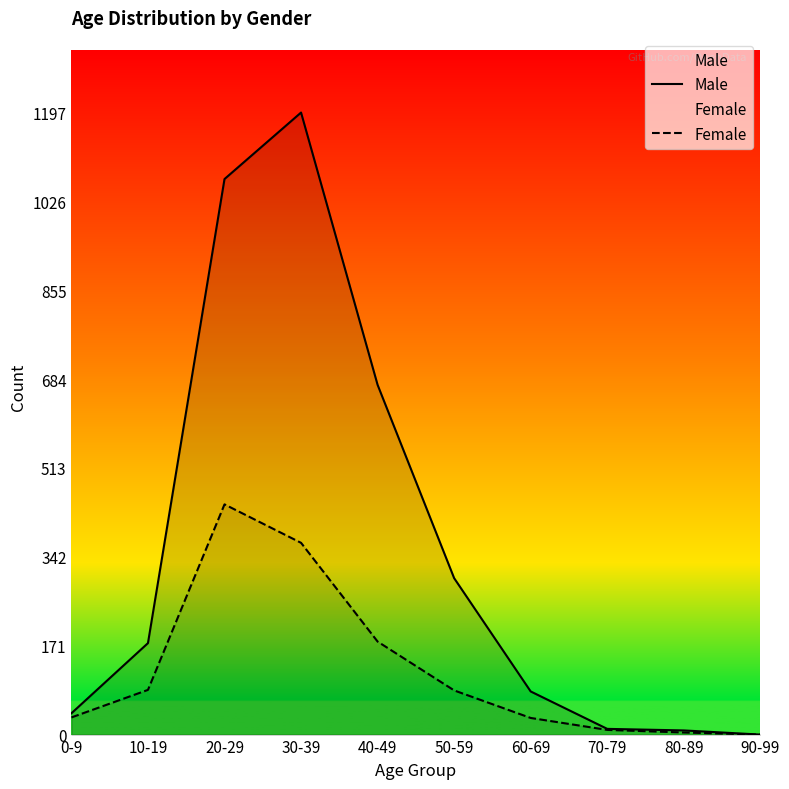

Which label corresponds to the smallest value in the chart?

90-99